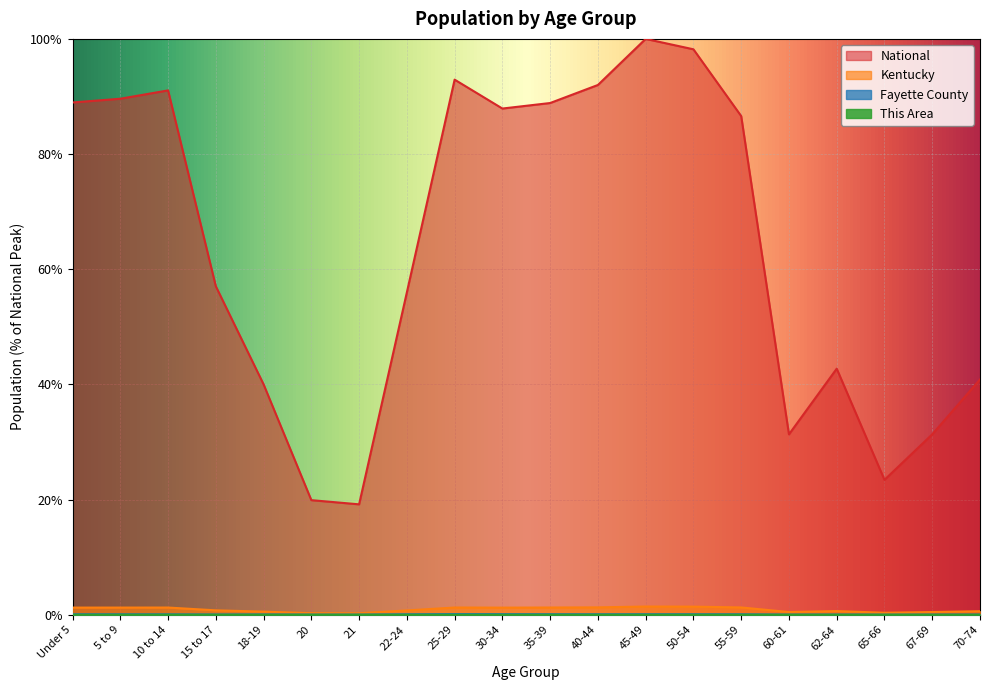

What is the difference between the highest and lowest values at 22-24?

56.0